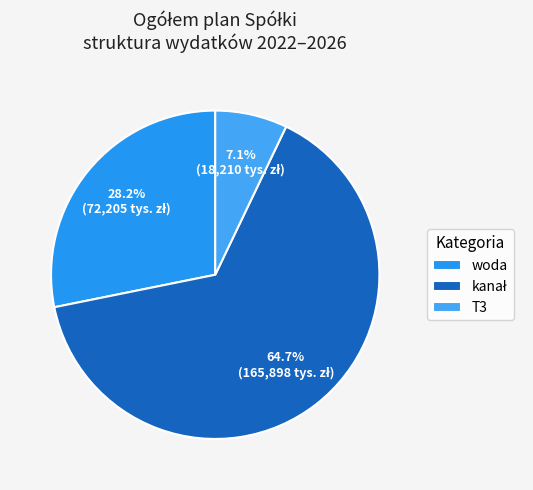

Rank the categories by value from highest to lowest.

kanał, woda, T3